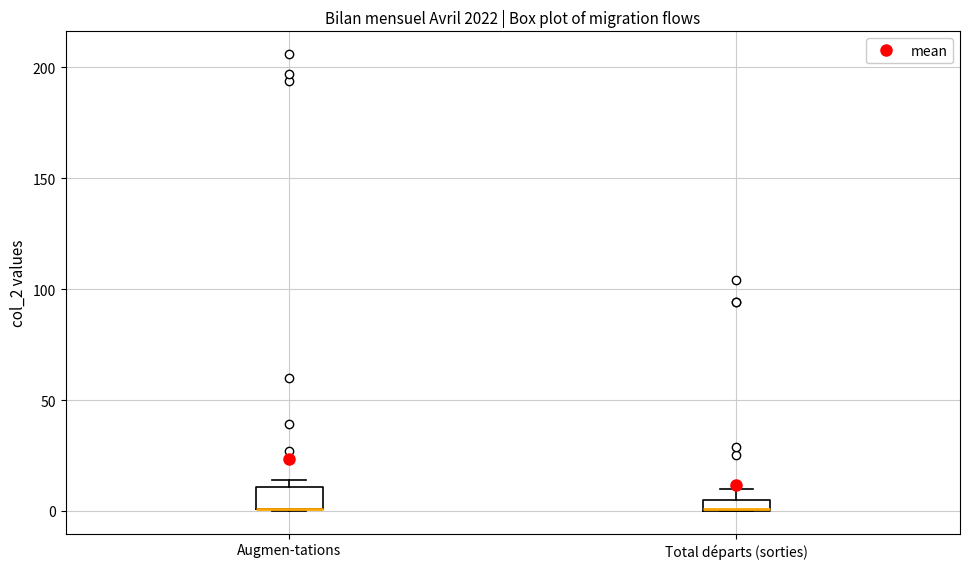

Which box is the tallest, from its lower edge to its upper edge?

Augmen-tations